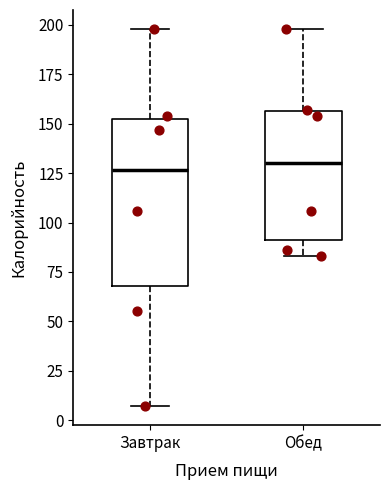

Where is the upper edge of the box for Обед on the y-axis? The values are not printed on the chart, so give them approximately, as read against the axis.

155